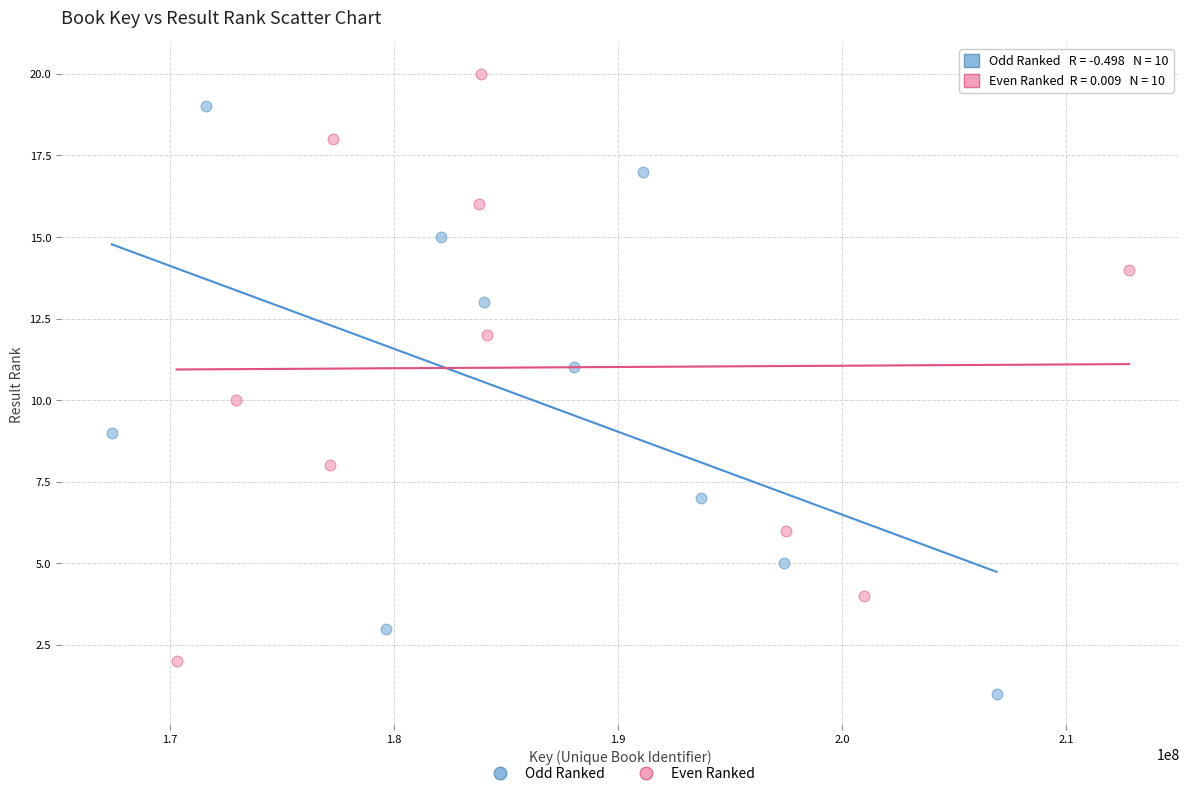

Which series reaches the maximum Y coordinate?

Even Ranked